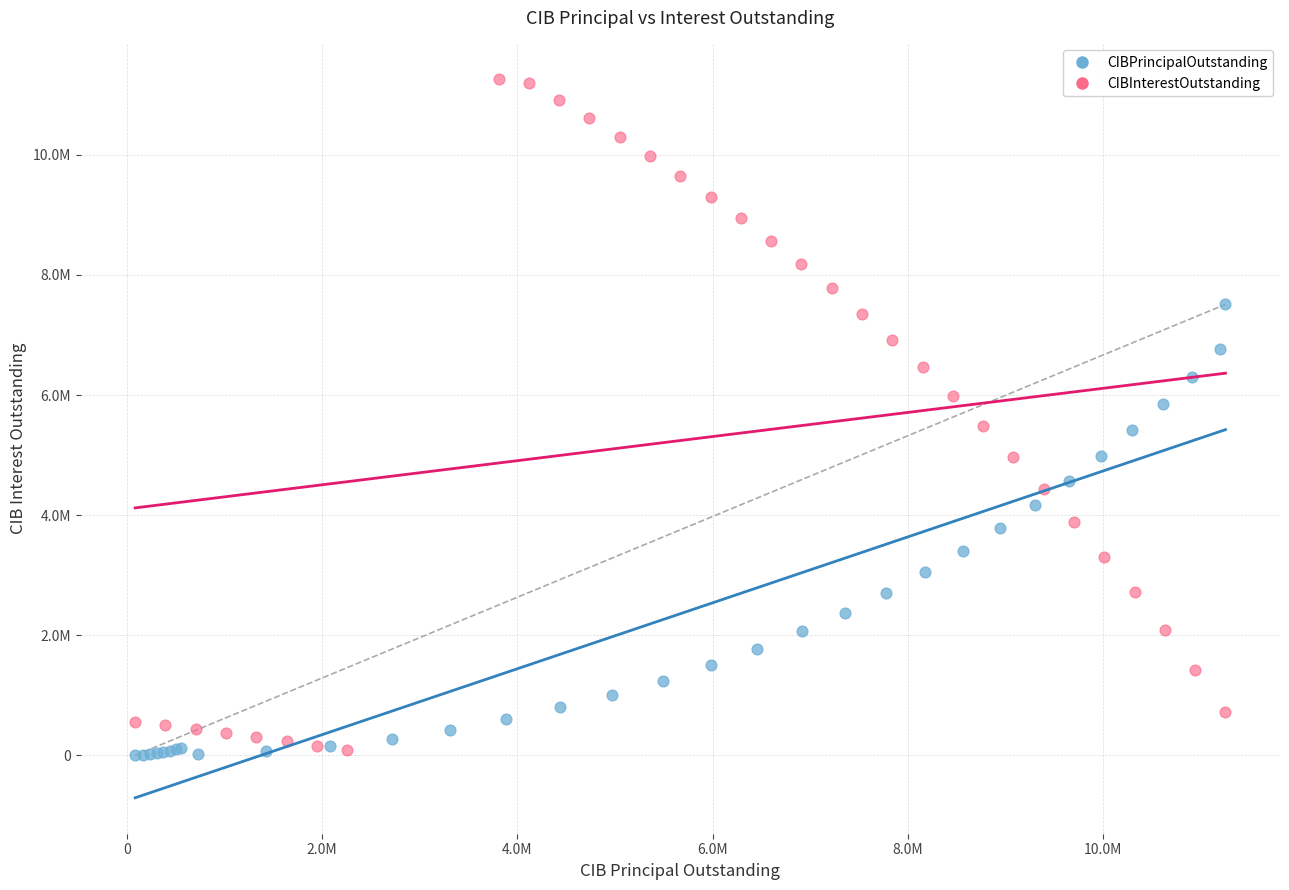

Which series has the widest spread of Y values?

CIBInterestOutstanding